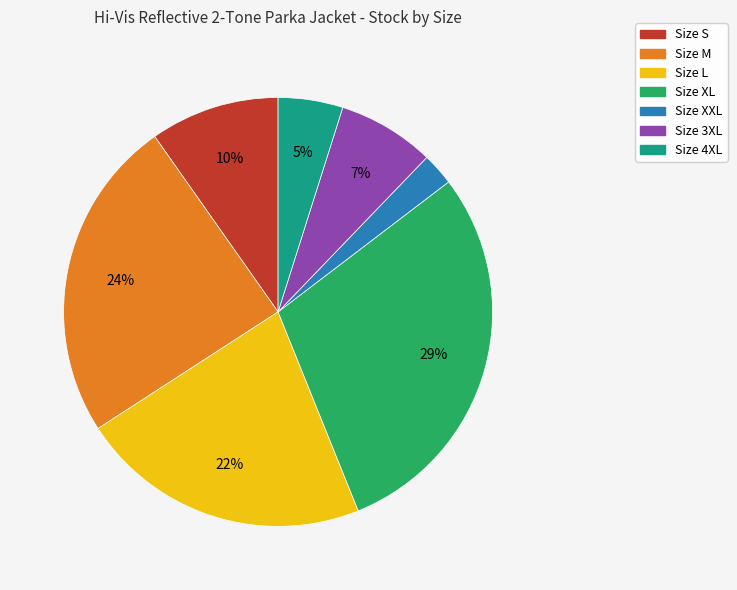

To the nearest percent, what is the average slice percentage?

14%